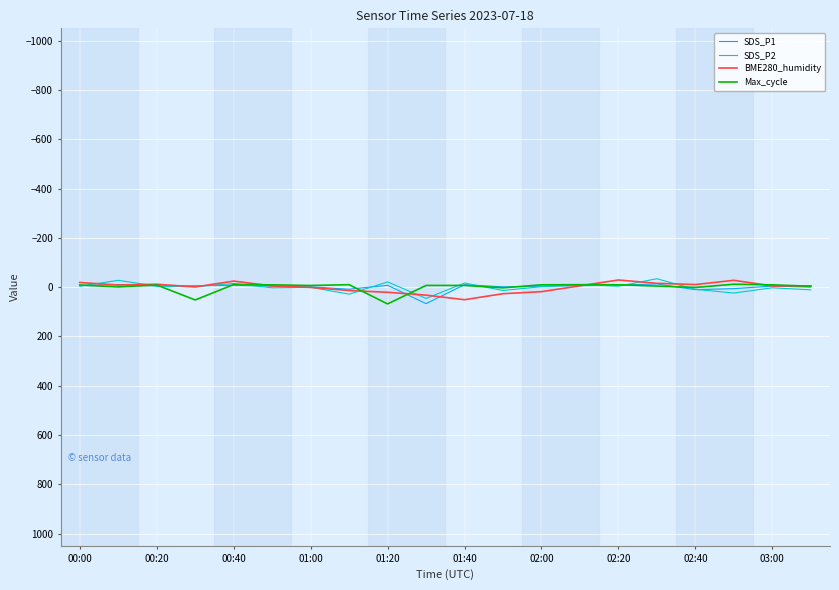

What is the maximum value shown in the chart?

68.2